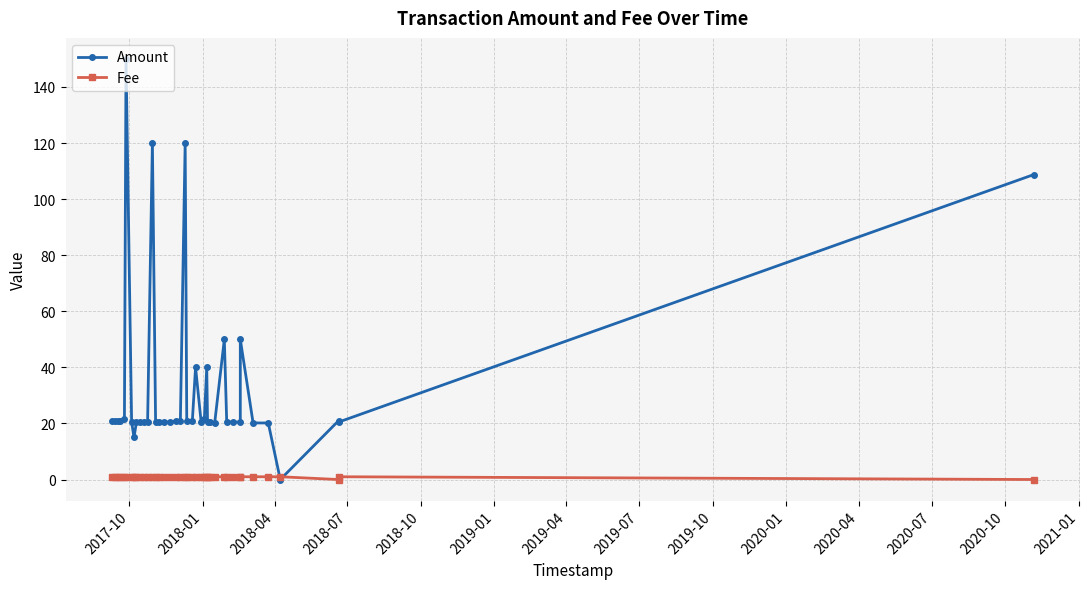

How many lines are shown in the chart?

2